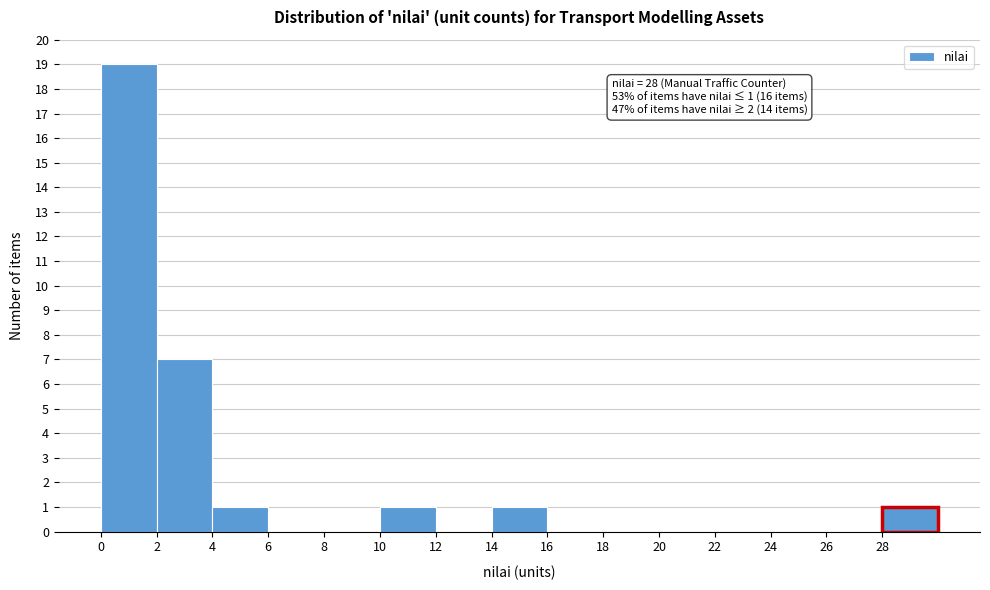

Which range on the x-axis has the tallest bar?

0 to 2